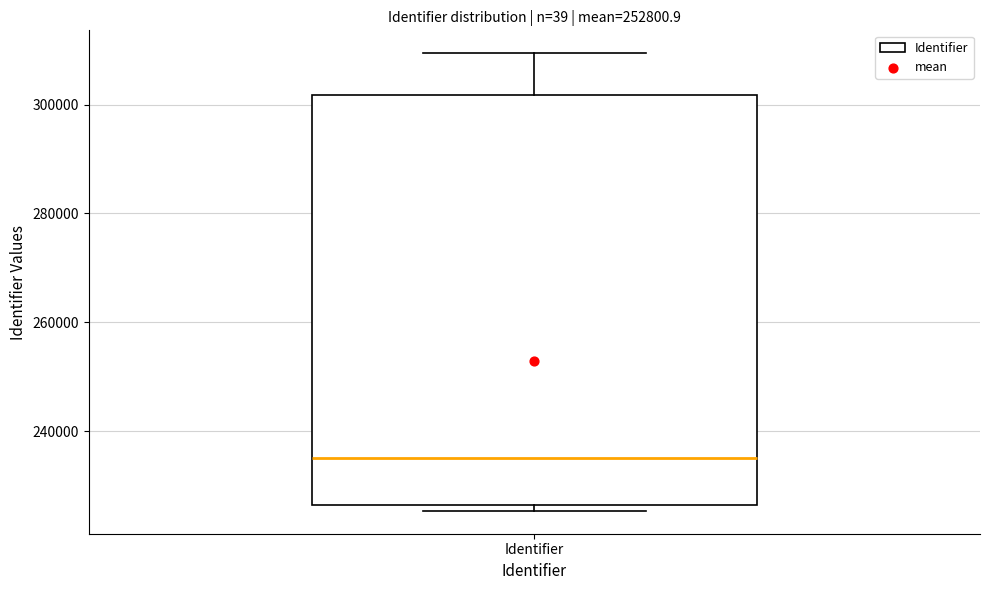

Transcribe this box plot: give where the median line is, the range the box spans, and where the two whiskers end, as read against the y-axis. The values are not printed on the chart, so give them approximately, as read against the axis.

median 236000, box 226000 to 302000, whiskers 226000 (just below the box's lower edge) to 310000